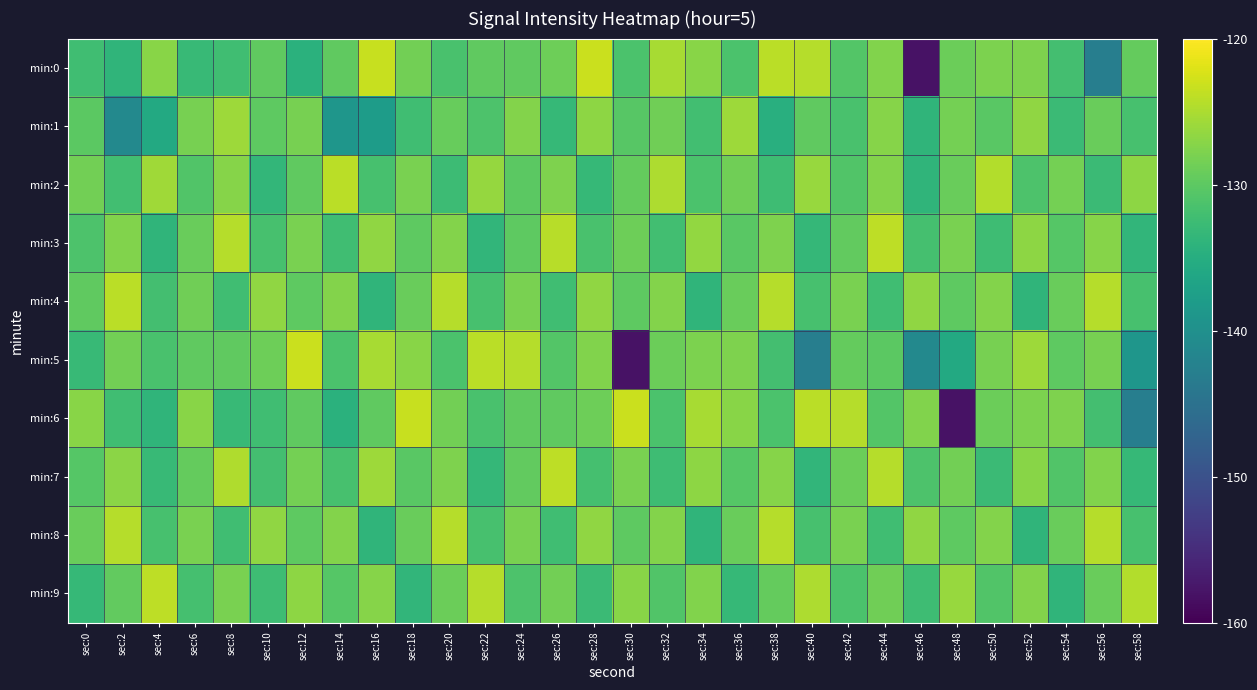

Which has a higher value, sec:48 or sec:24?

sec:48